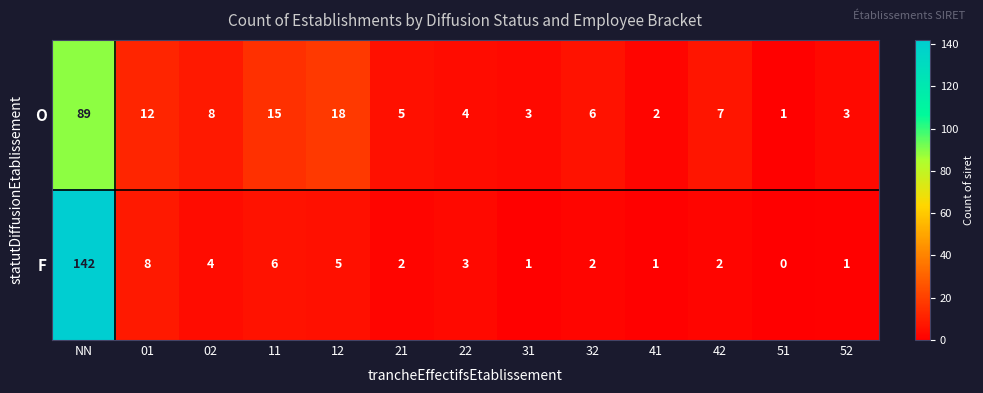

Reading right to left, what are all the values shown in this chart?

O: 3	1	7	2	6	3	4	5	18	15	8	12	89
F: 1	0	2	1	2	1	3	2	5	6	4	8	142